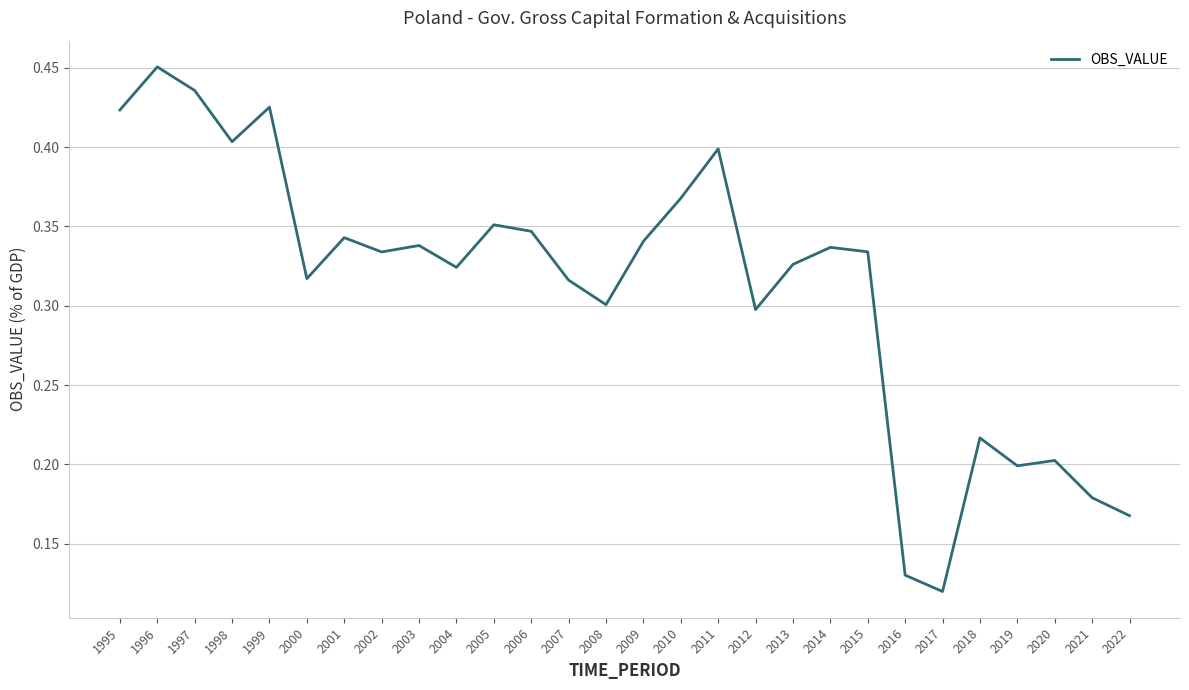

Where is the data nearest to the value 0?

2017